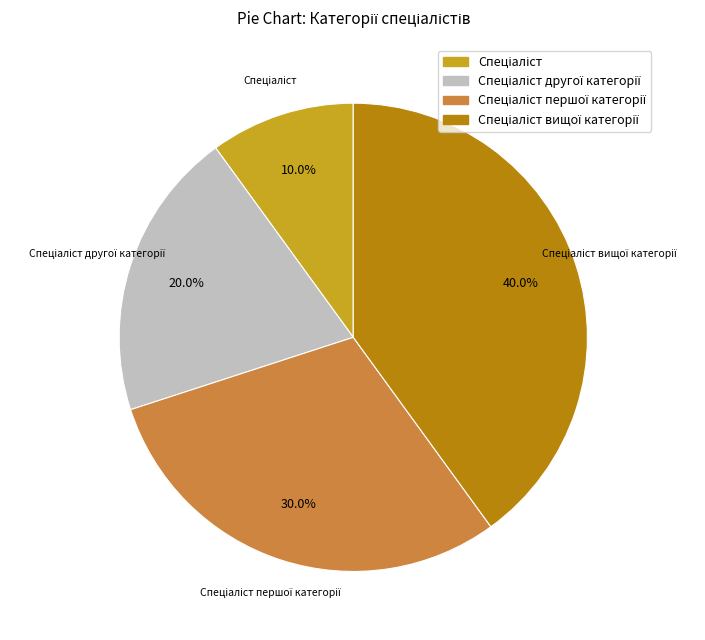

Does any single category account for the majority?

No